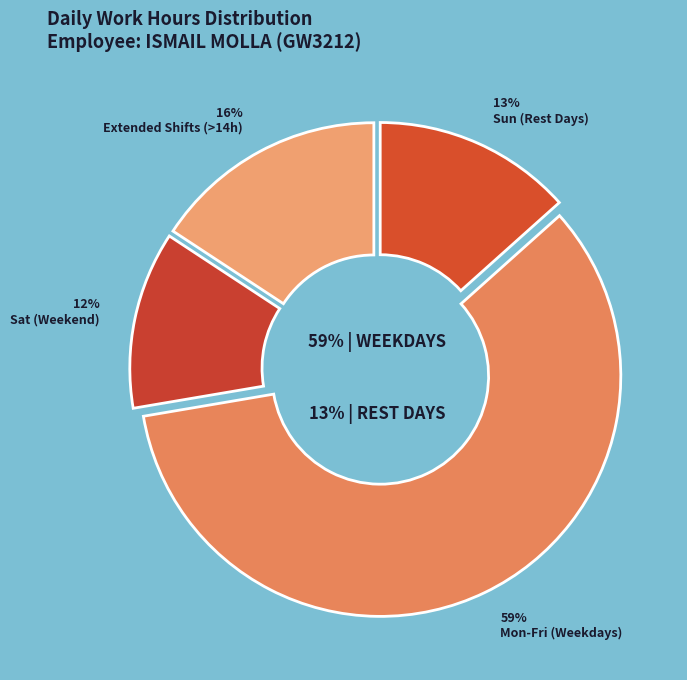

Does Sun(29) account for over 50% of the chart?

No